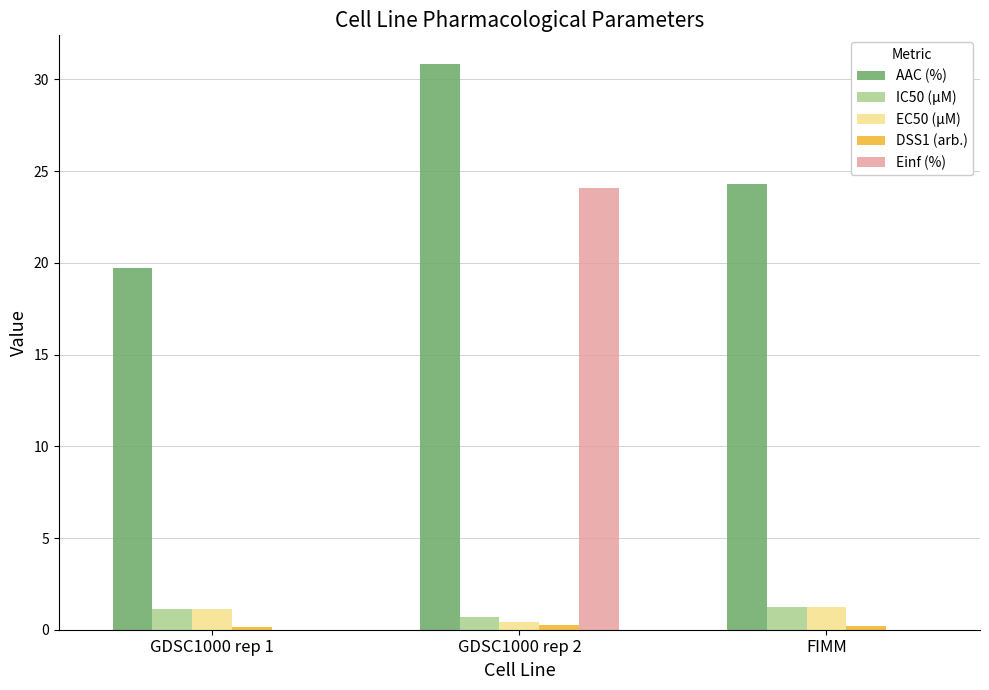

What is the greatest value displayed?

30.9